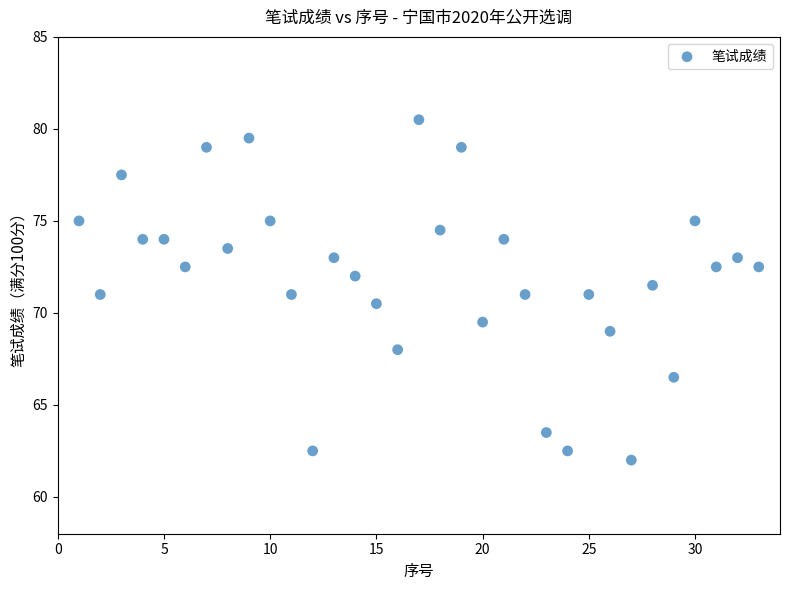

What is the range of X values (max minus min)?

32.0